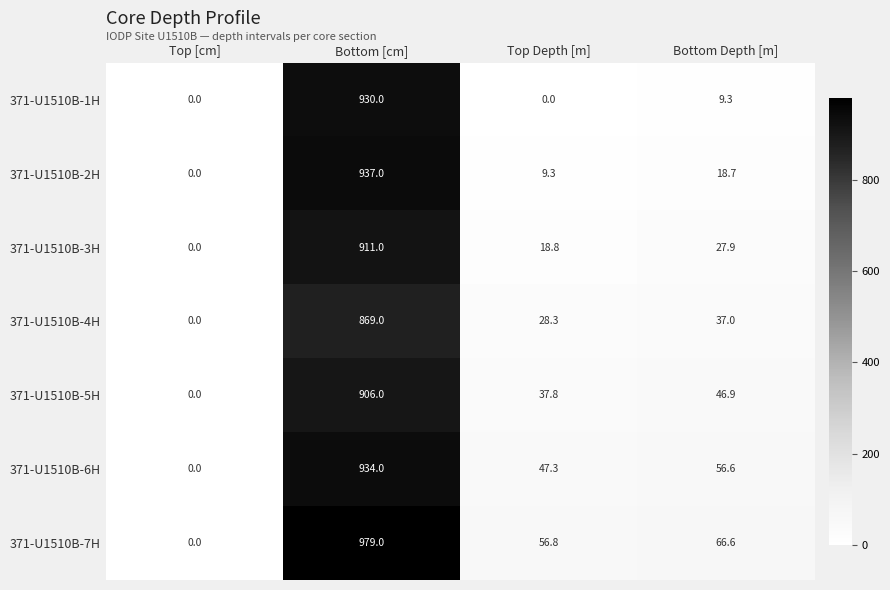

The value of 371-U1510B-5H at Top [cm] is 624.3. True or false?

False